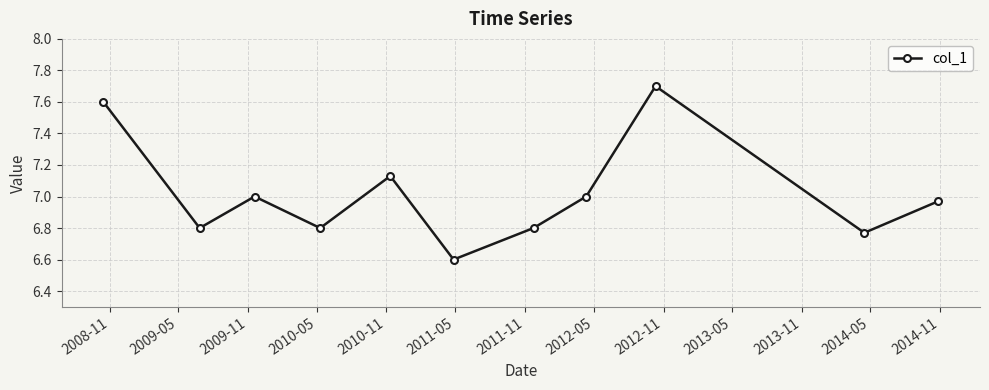

What is the difference between the maximum and minimum values?

1.1